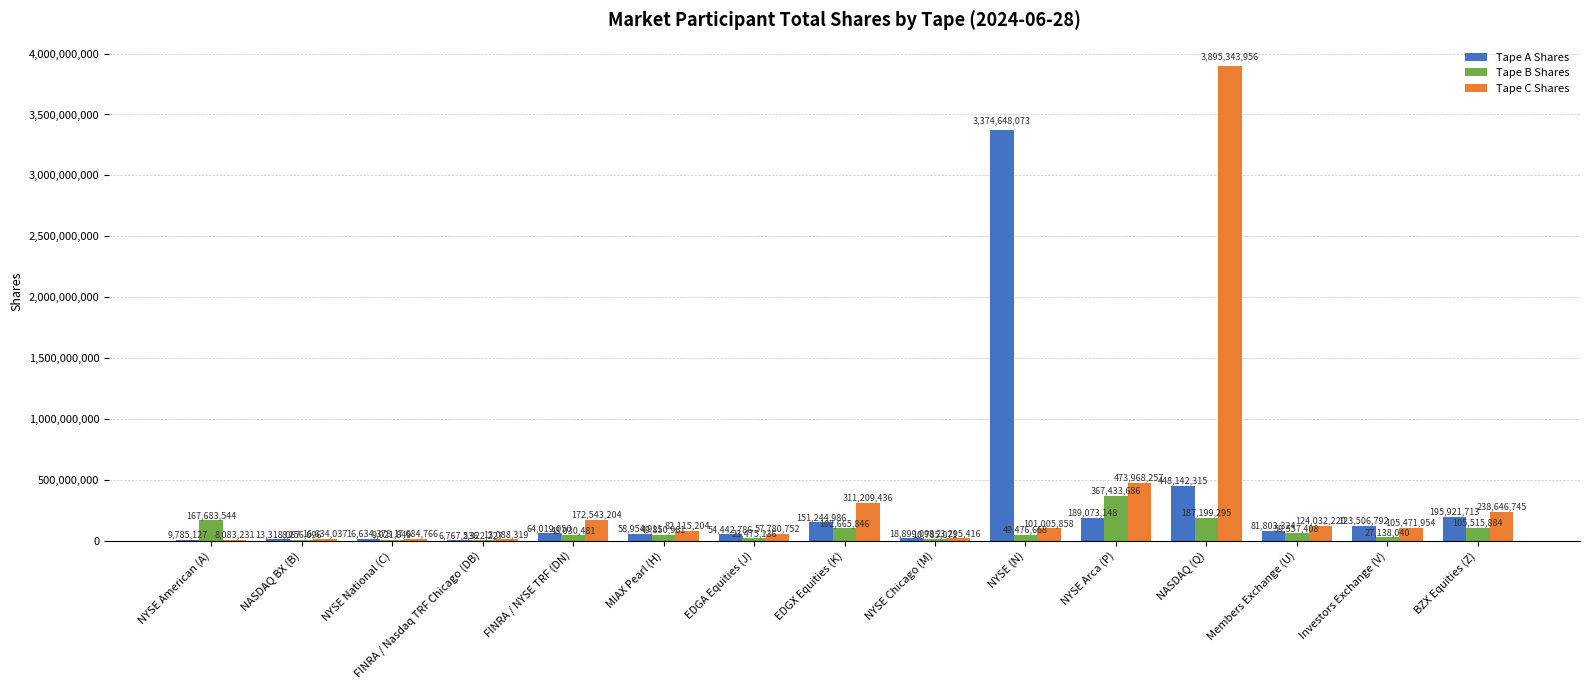

Read the Tape B Shares value at NYSE American (A).

167683544